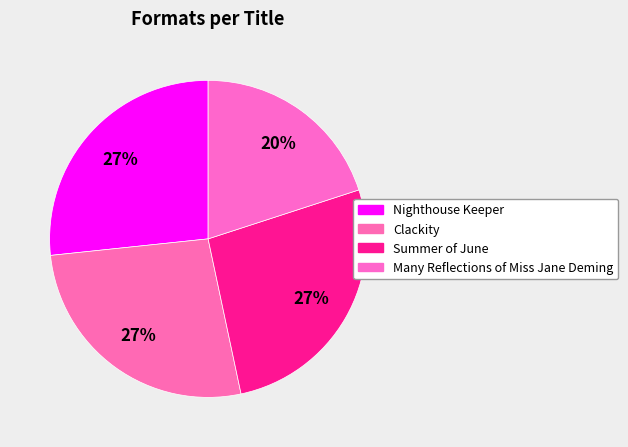

Which has a higher value, Many Reflections of Miss Jane Deming or Summer of June?

Summer of June